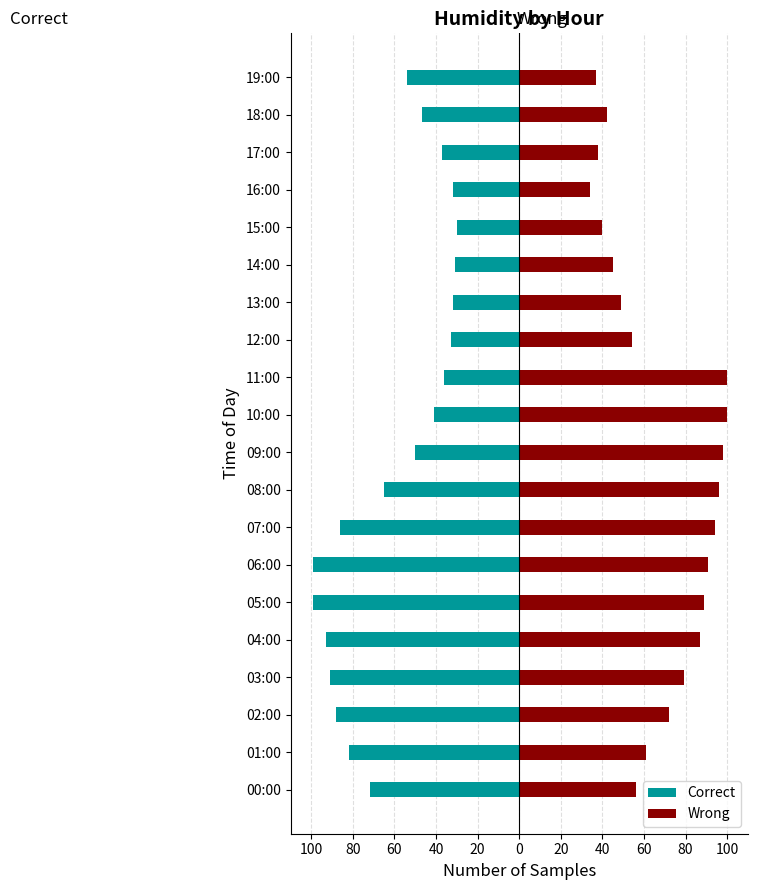

List the series in order of their peak value, lowest first.

Correct, Wrong